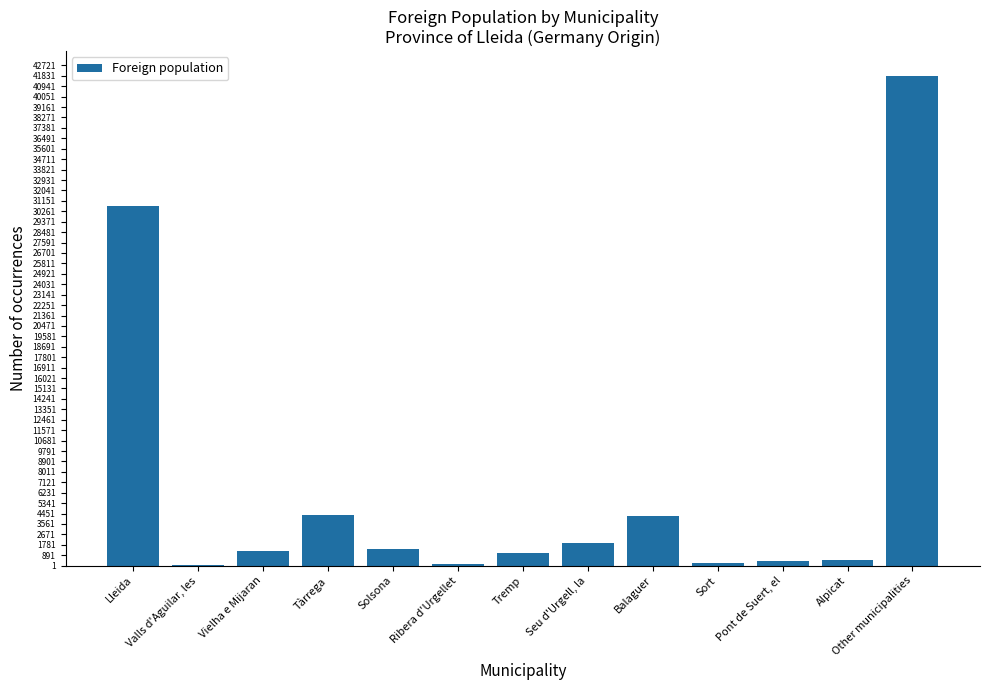

Is it true that the value at Lleida is 30714?

True